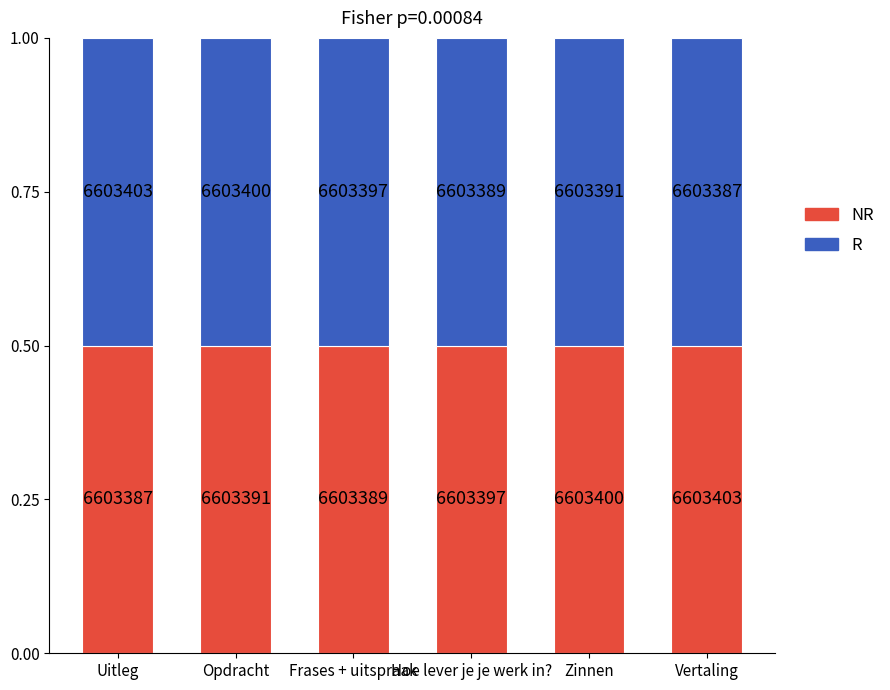

What are all the series names shown in the legend?

NR, R